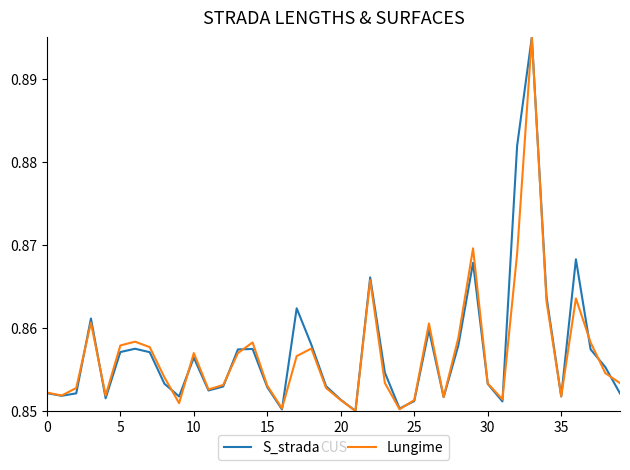

True or false: S_strada and Lungime cross at least once.

True